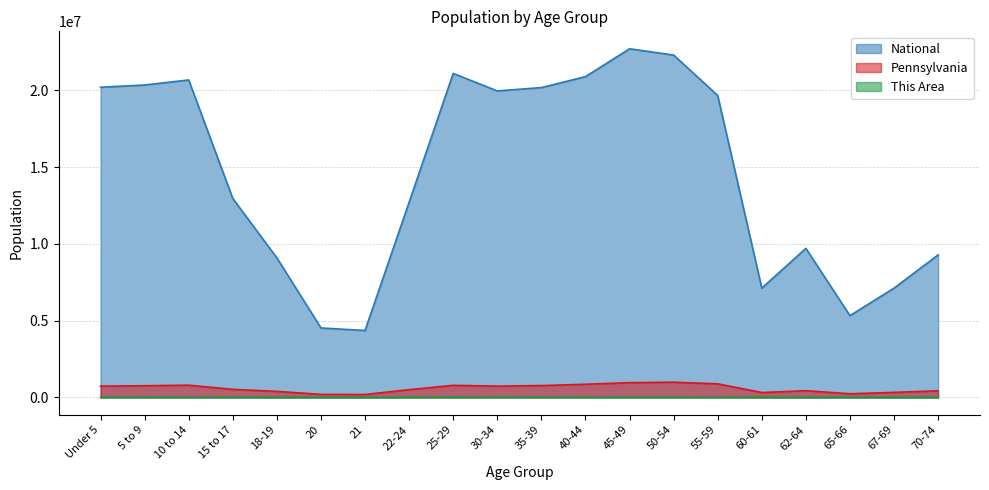

What is the total value across all series at 45-49?

23664726